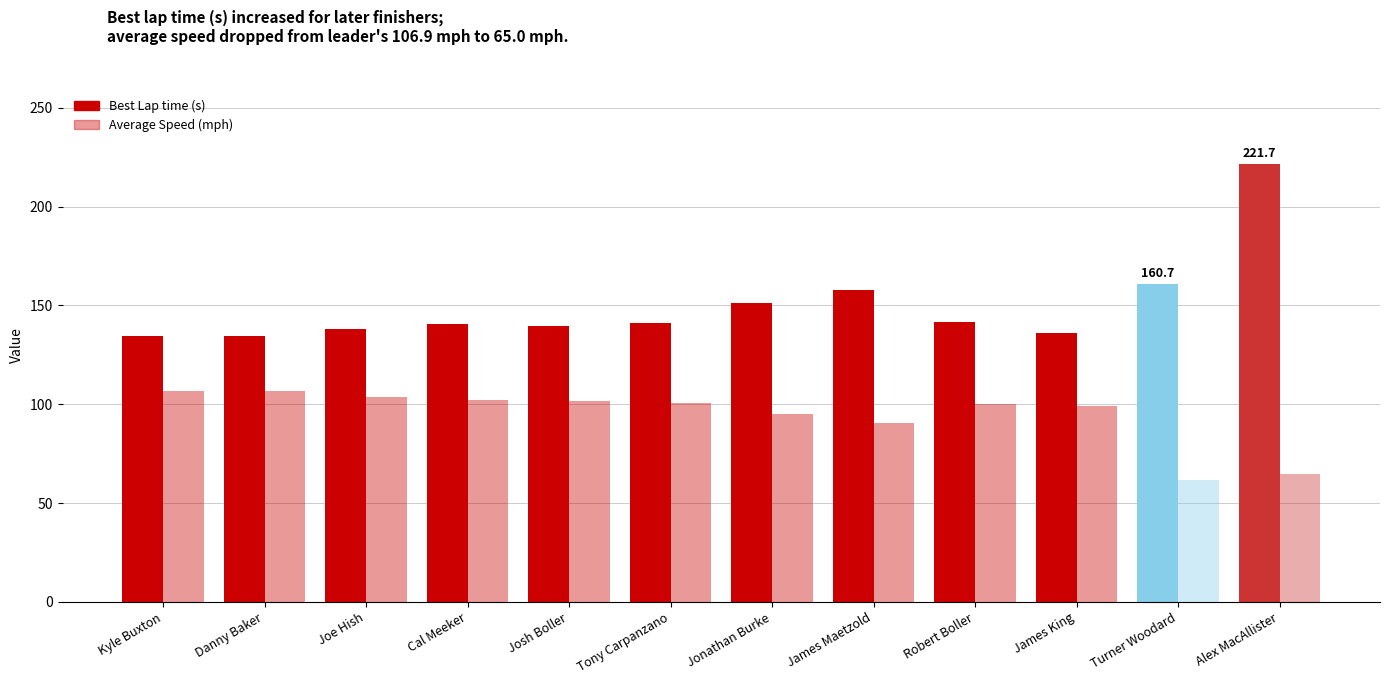

How many data points in Best Lap time (s) are less than 141?

6